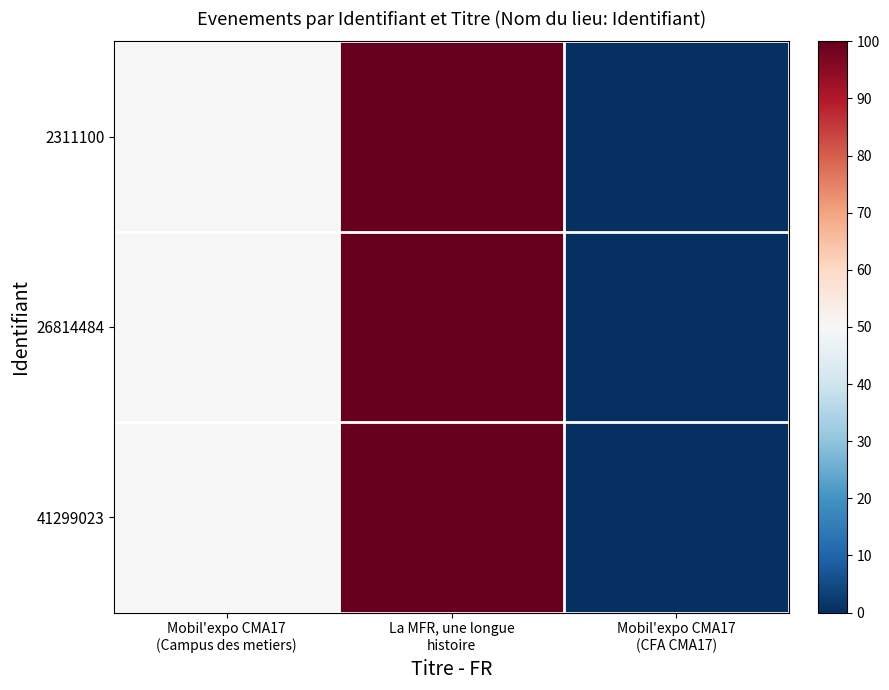

What is the greatest value displayed?

100